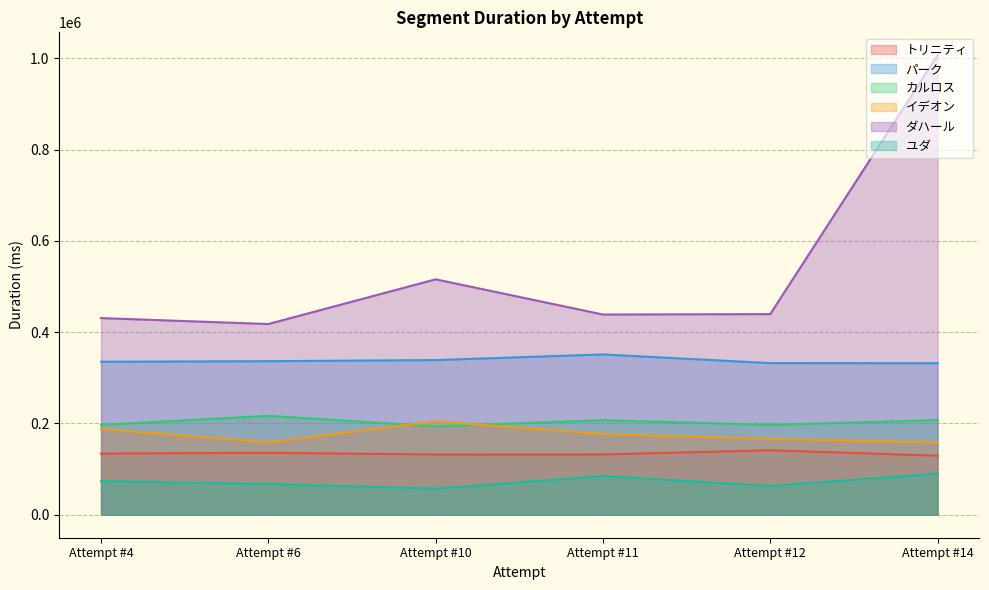

Which series has the widest spread of values?

ダハール